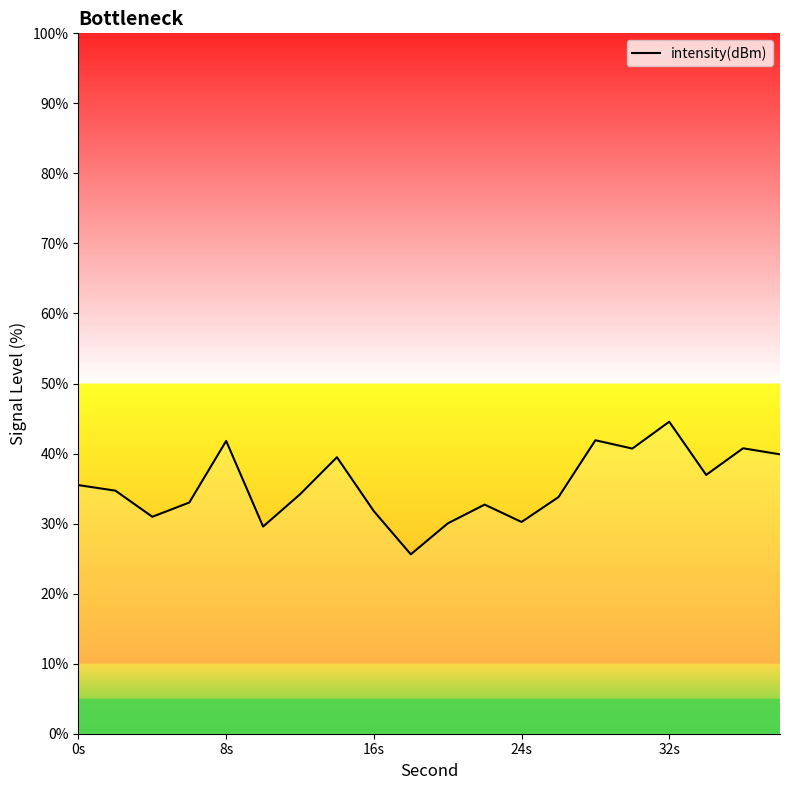

What is the difference between the maximum and minimum values?

18.9